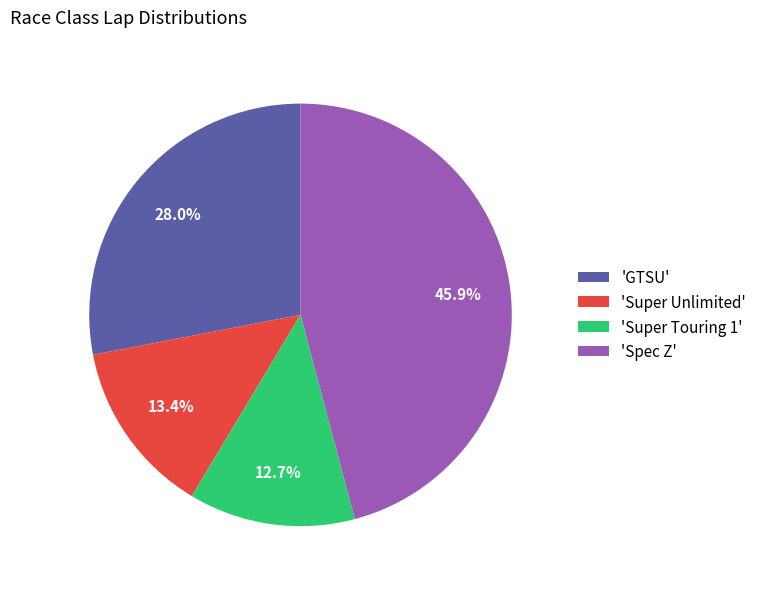

How many segments does this pie chart have?

4